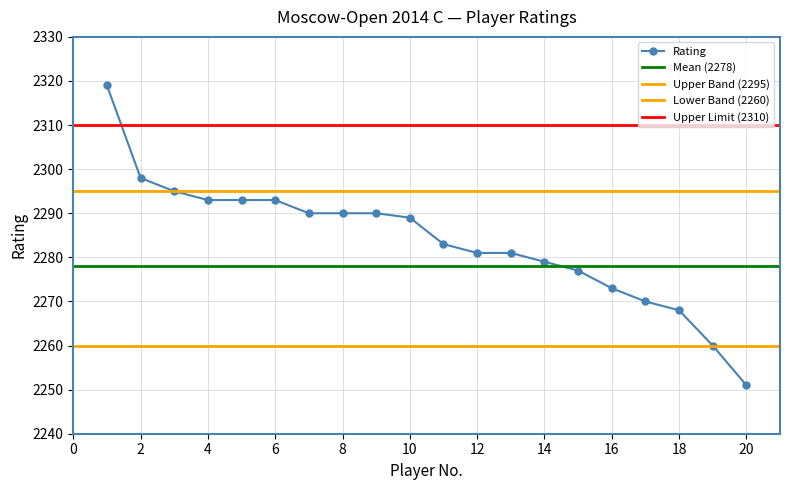

Rank the categories by value from lowest to highest.

20, 19, 18, 17, 16, 15, 14, 12, 13, 11, 10, 7, 8, 9, 4, 5, 6, 3, 2, 1